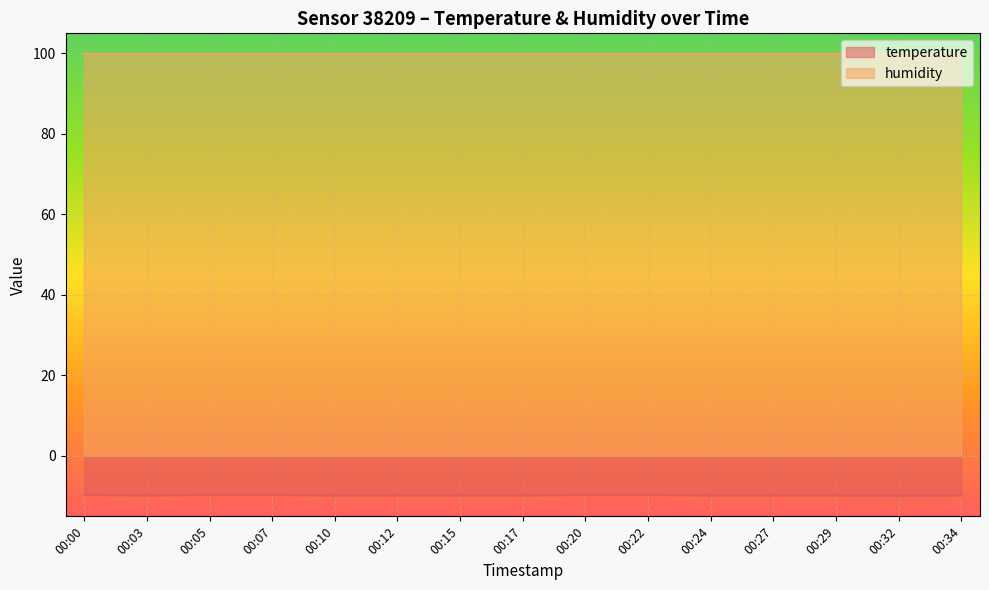

How many categories are shown in the chart?

15